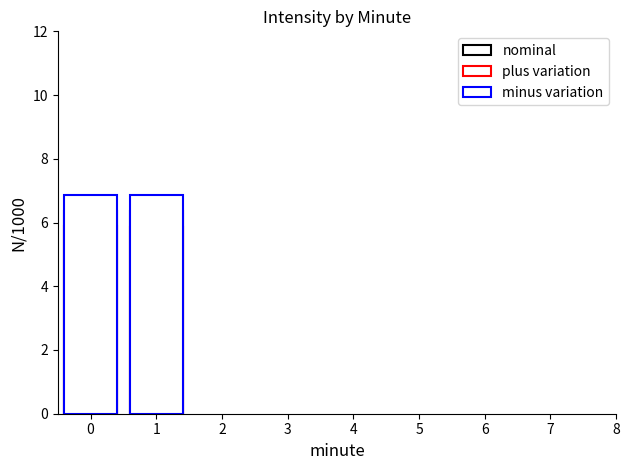

Reading right to left, list all the values displayed in this chart.

nominal: 6.4	6.4
plus variation: 5.9	5.9
minus variation: 6.9	6.9